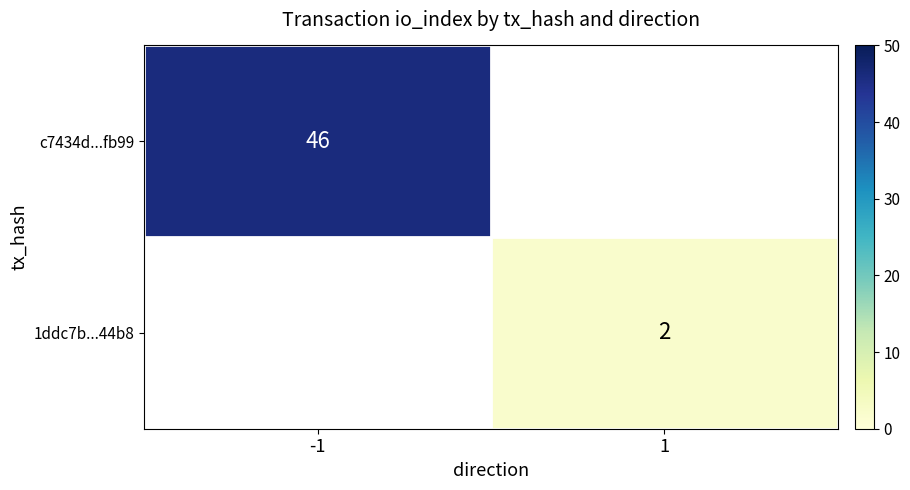

Is the value of 1ddc7b...44b8 at 1 greater than the value of c7434d...fb99 at -1?

No